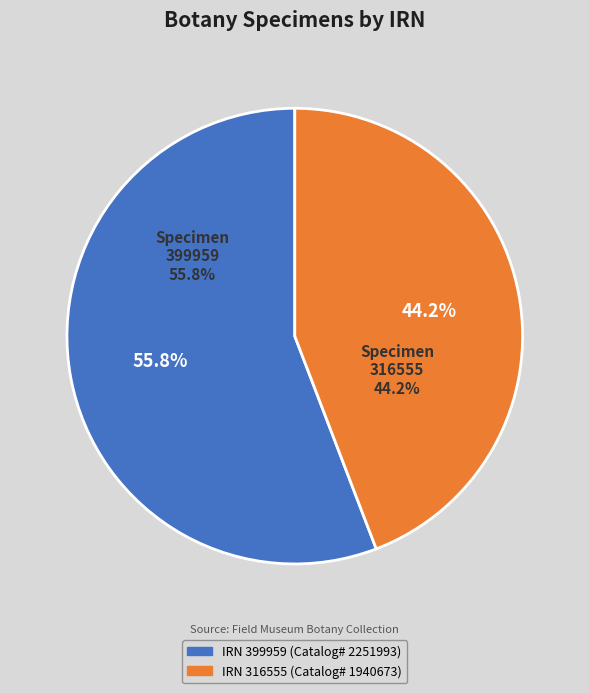

Rank the categories by value from lowest to highest.

00301acc-393f-47bc-9943-bdffc07fae90
(IRN: 316555), 580aee79-df4d-4ebd-bd03-37290b7764c6
(IRN: 399959)